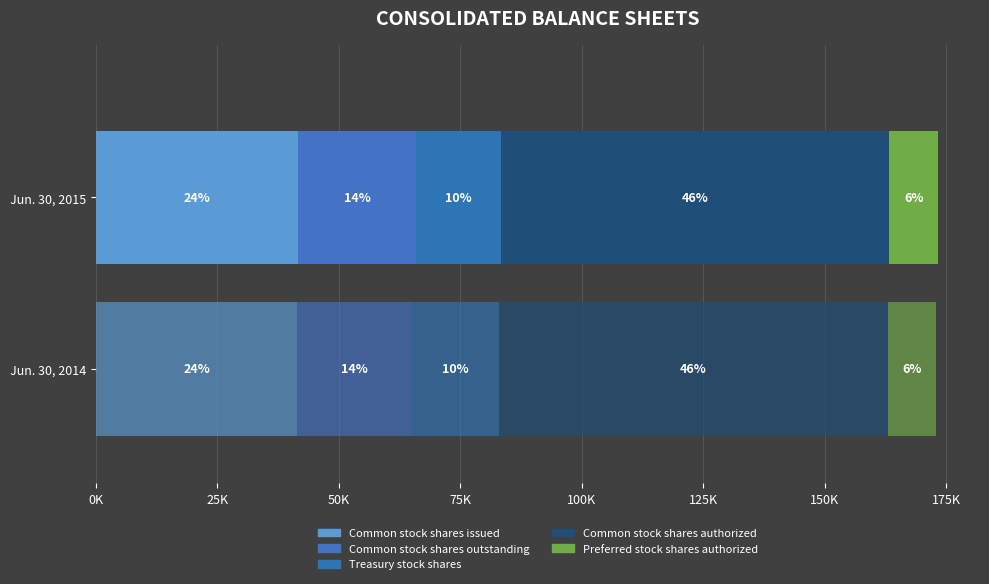

Rank the categories by Jun. 30, 2014 value from highest to lowest.

Common stock shares authorized, Common stock shares issued, Common stock shares outstanding, Treasury stock shares, Preferred stock shares authorized